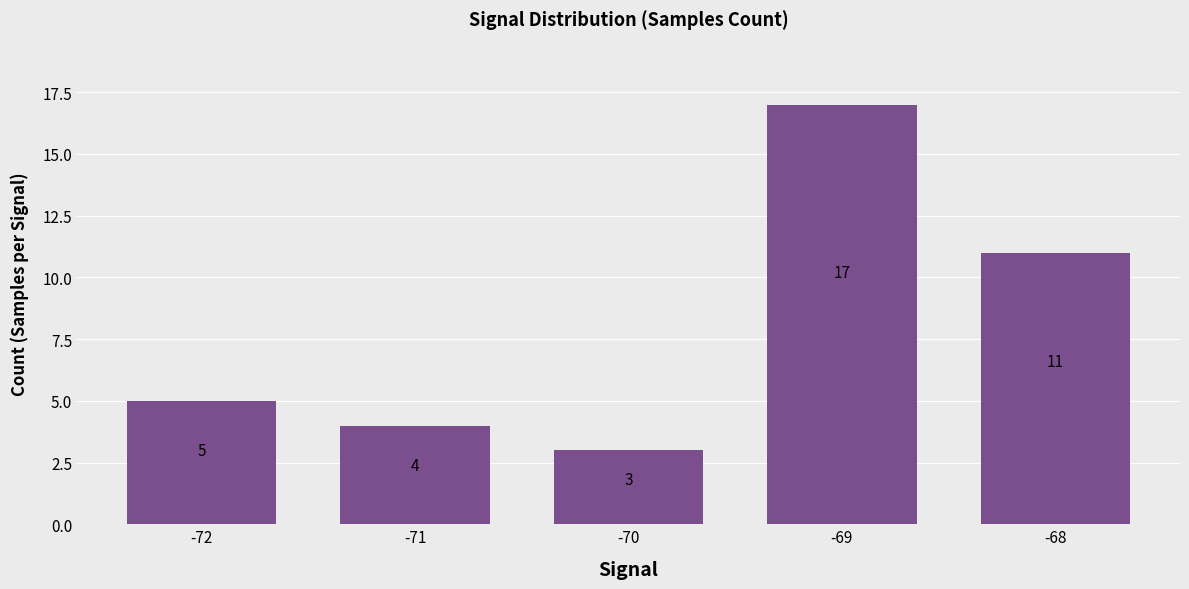

How many categories are shown in the chart?

5